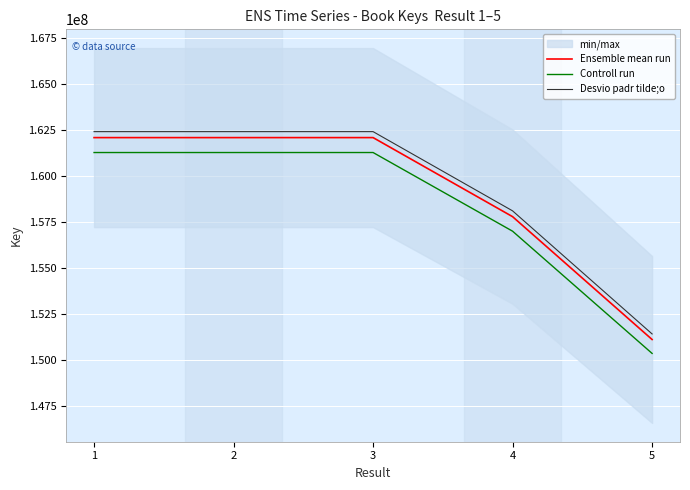

The Controll run series shows 61329598.7 at 2. True or false?

False